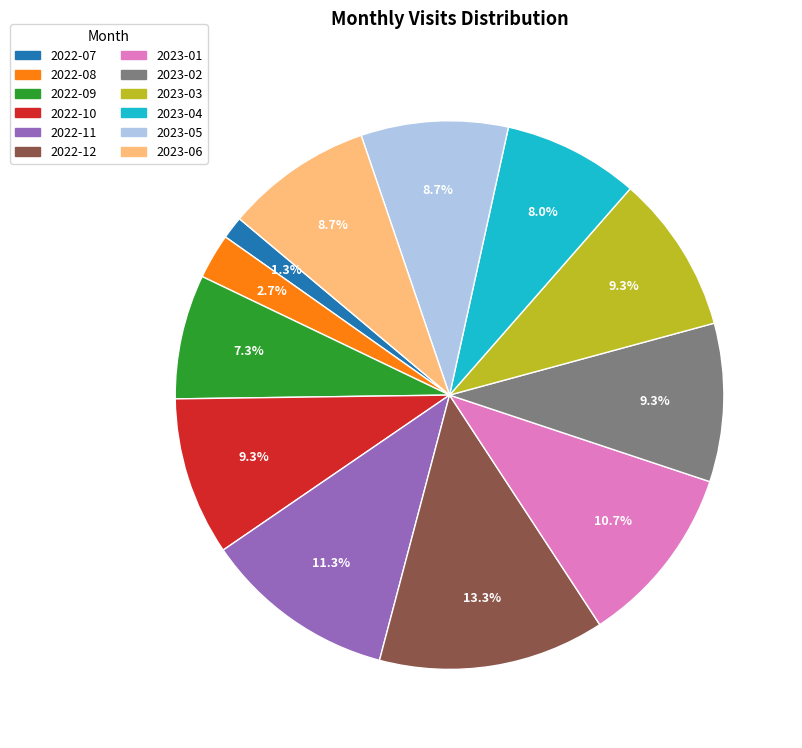

What is the largest slice in the pie chart?

2022-12